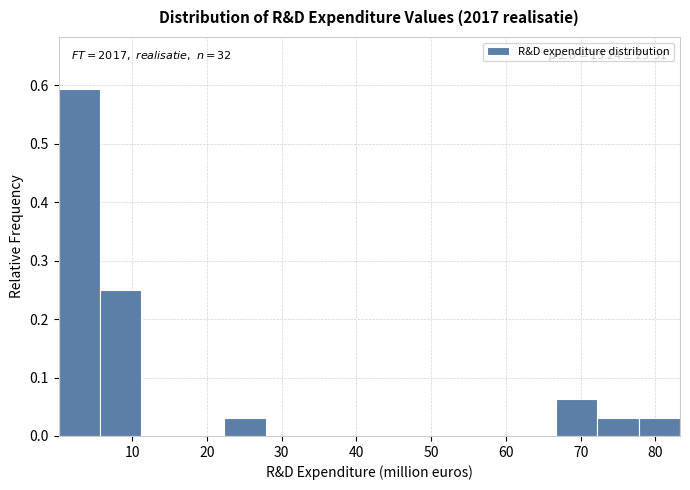

Over which range of the x-axis is the bar tallest?

0 to 6